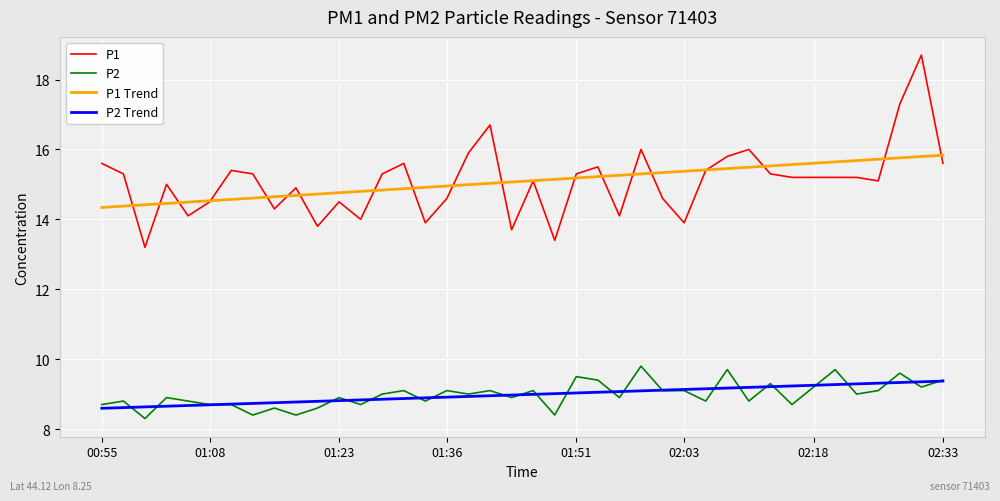

What is the maximum value for P2?

9.8